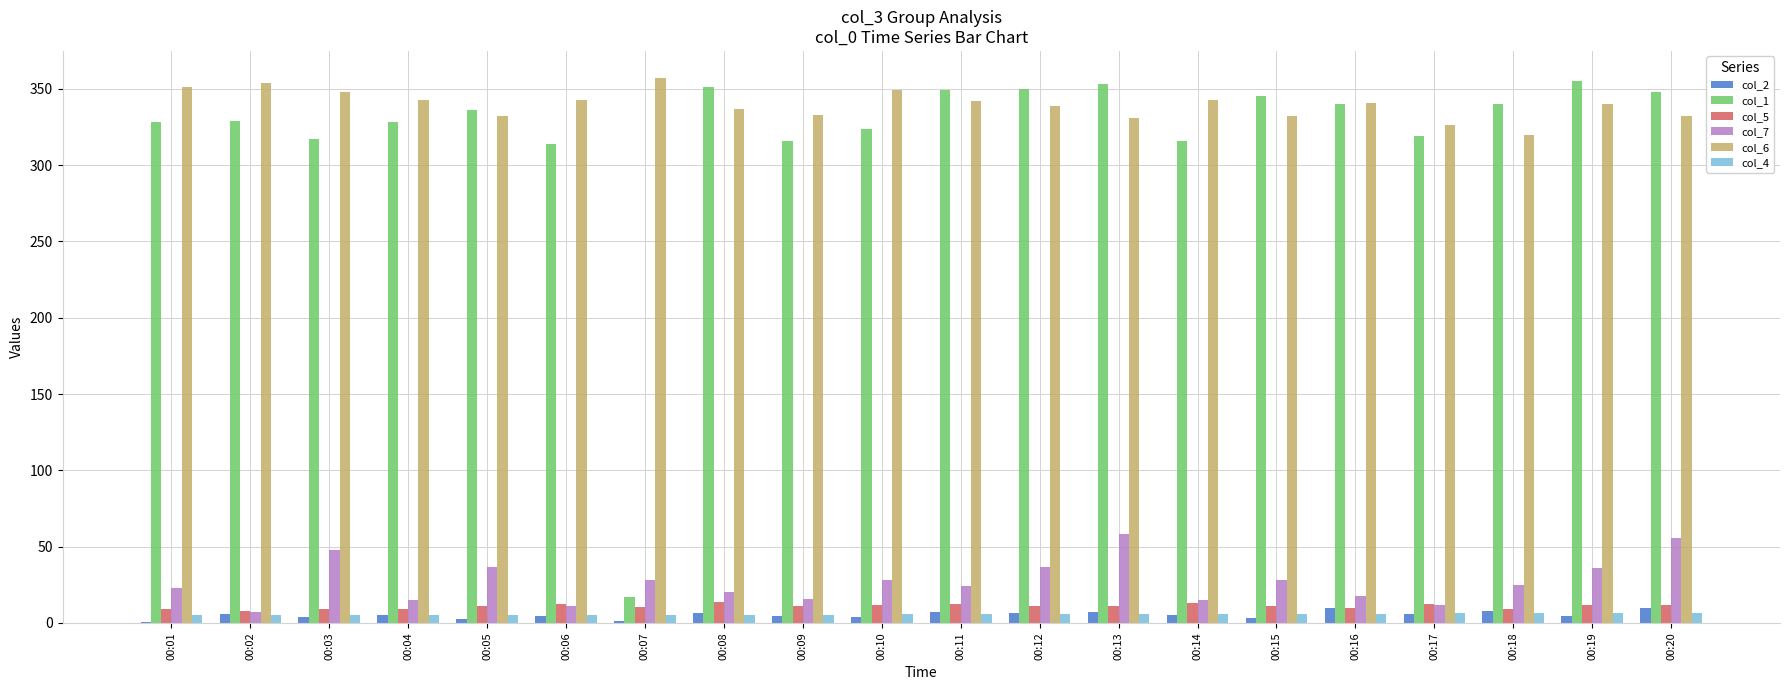

What is the maximum value for col_2?

9.9